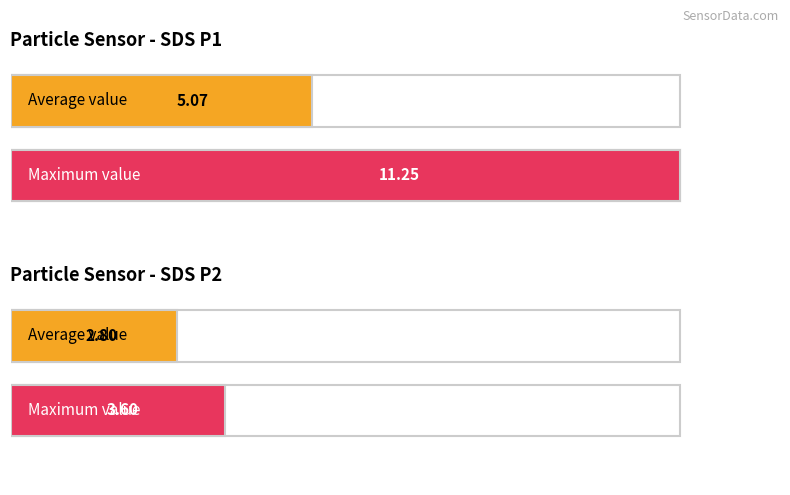

What is the average value of the SDS_P1 series?

5.1